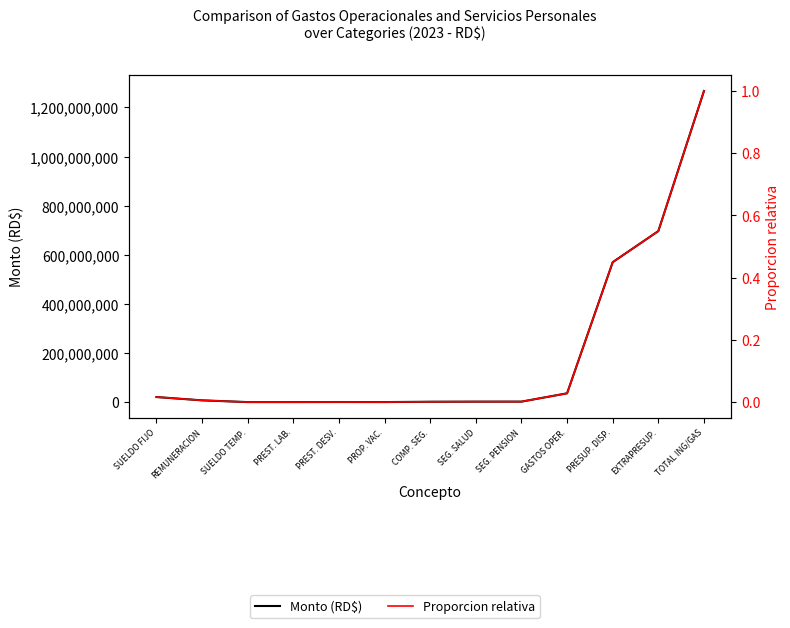

True or false: Monto (RD$) and Proporcion relativa cross at least once.

False